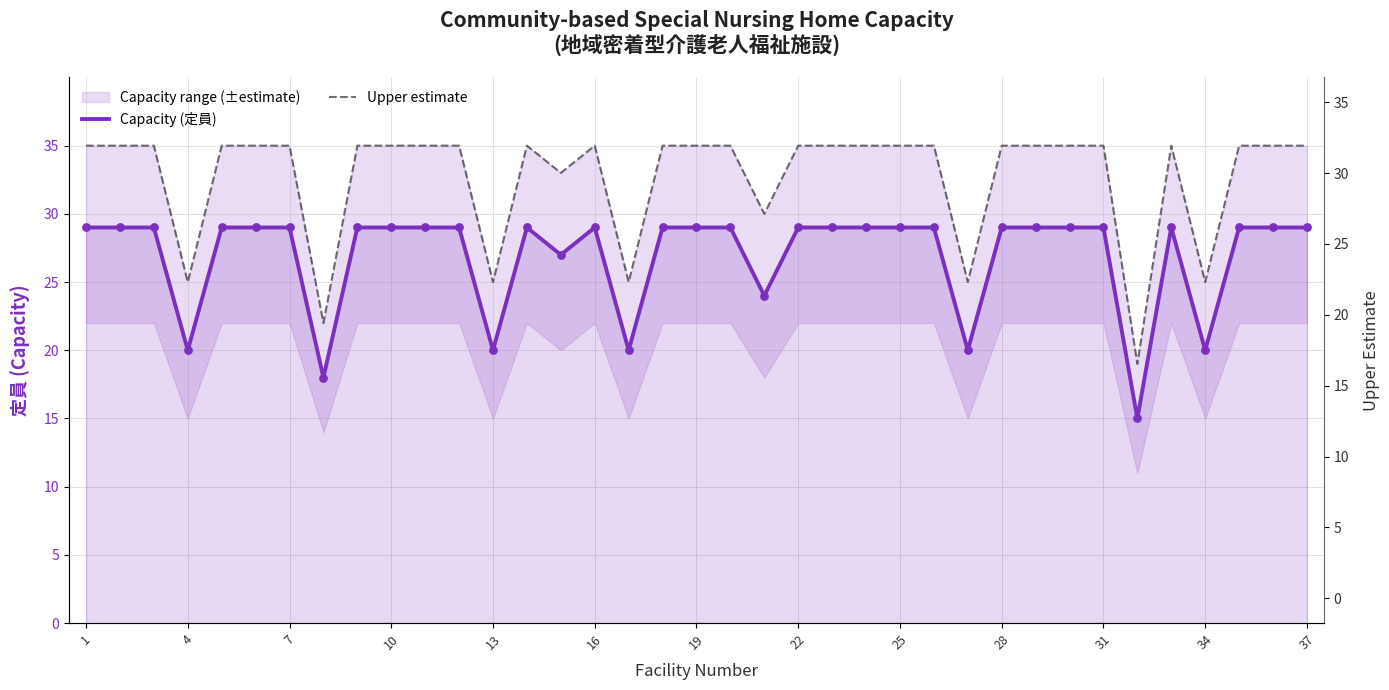

Which series has the widest spread of Y values?

Upper estimate